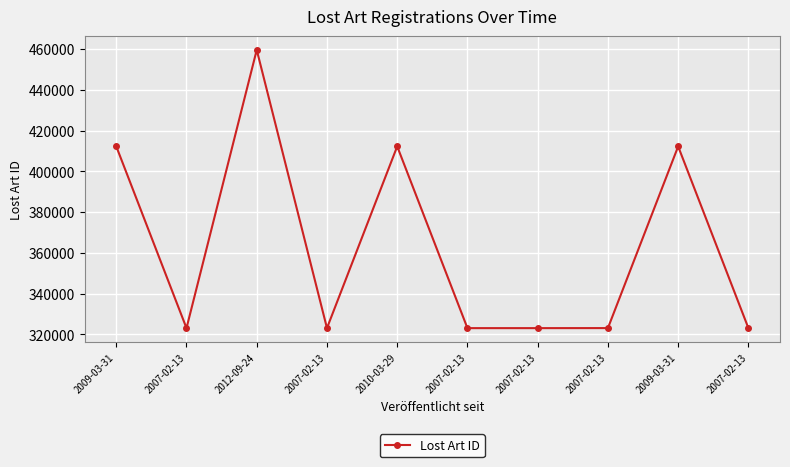

What is the difference between the maximum and minimum values?

136591